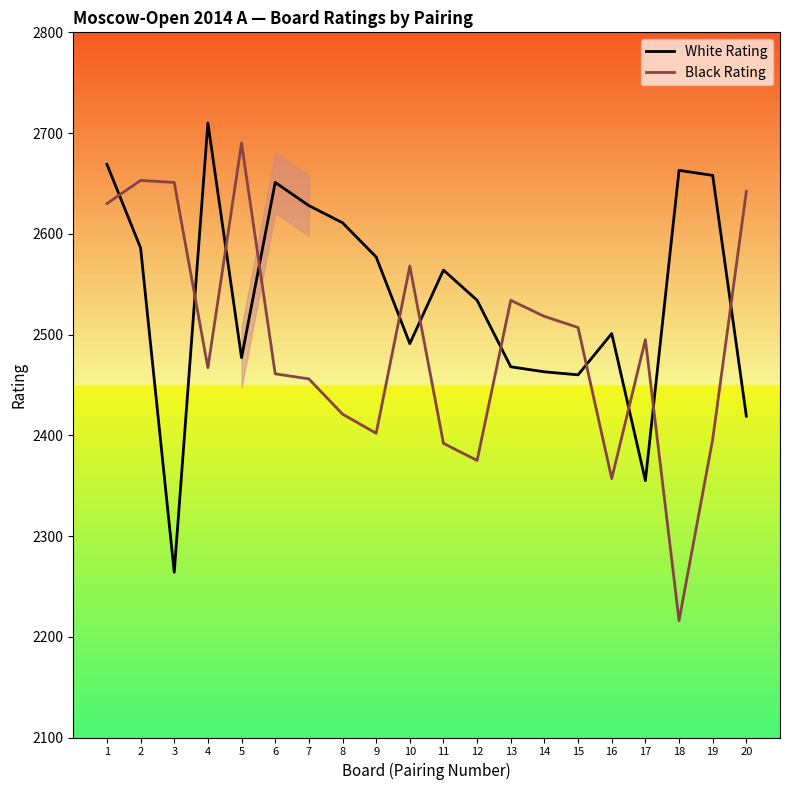

How many intersections are there between Black Rating and White Rating?

11